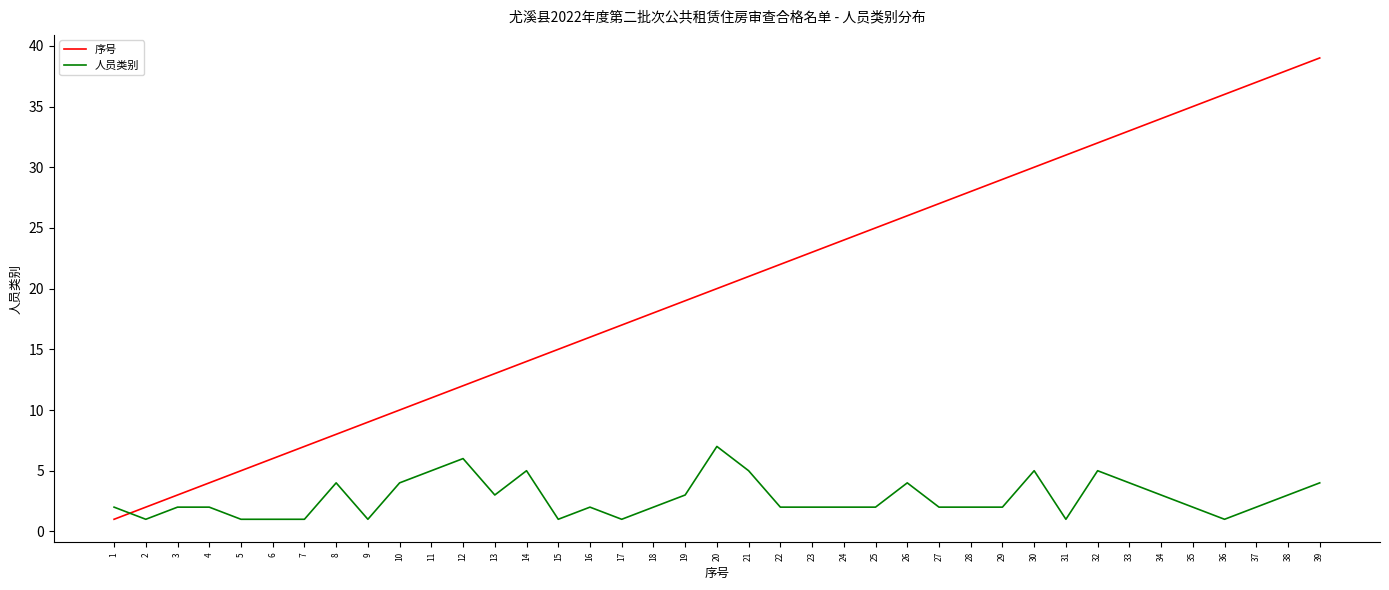

What is the sum of the 序号 values at 4 and 36?

40